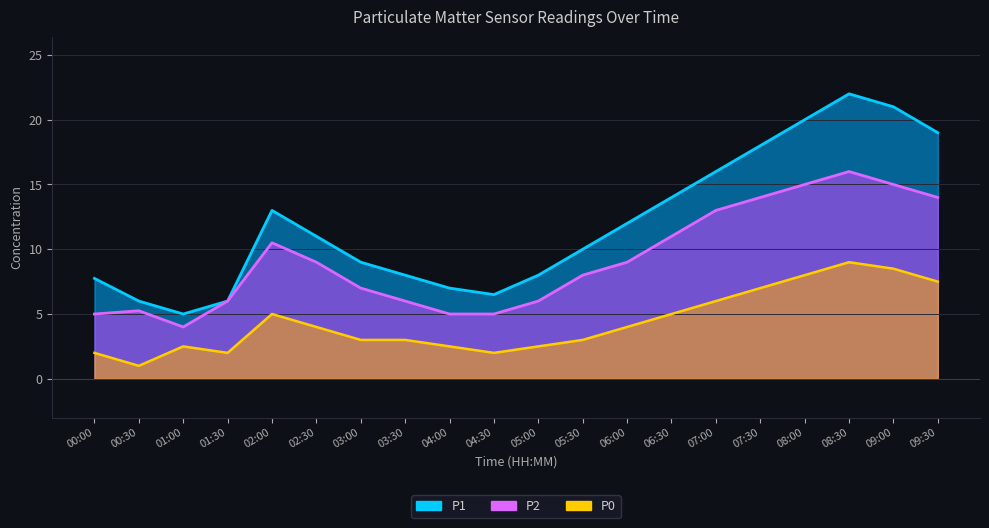

Which series has the largest total across all categories?

P1